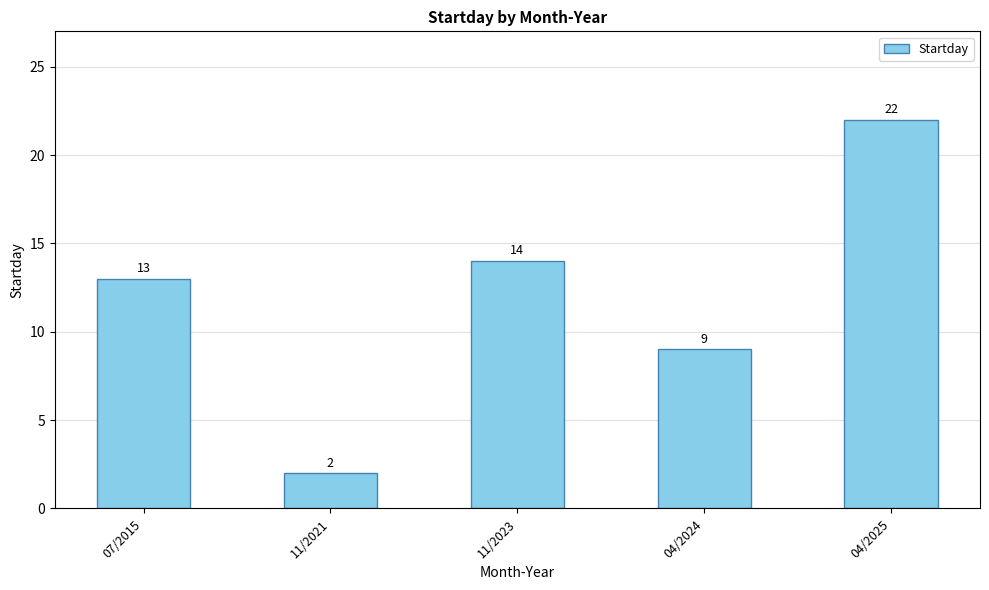

Which label corresponds to the largest value in the chart?

04/2025